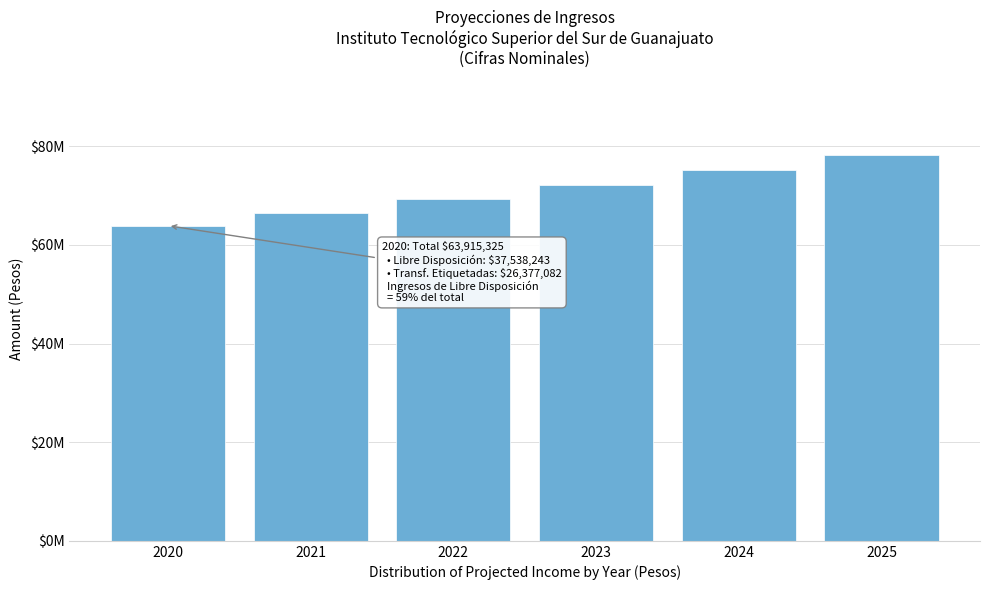

Does the chart contain any negative values?

No